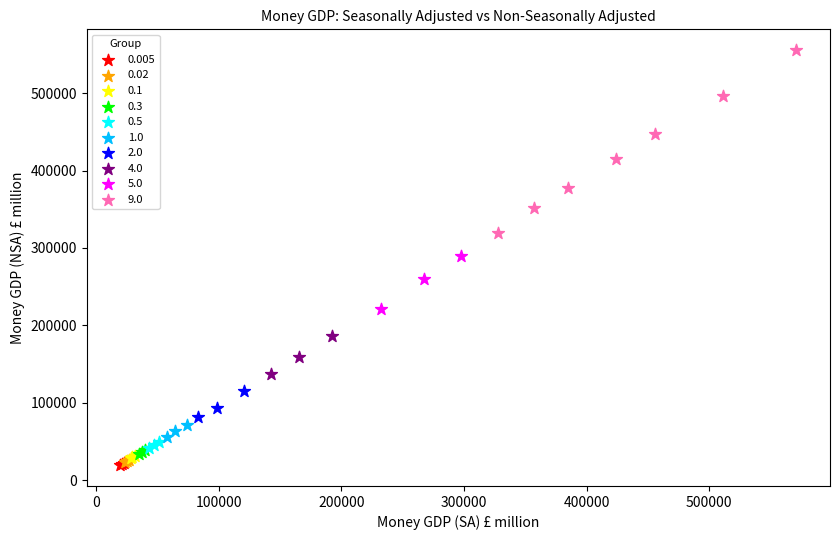

What are all the series names shown in the legend?

0.005, 0.02, 0.1, 0.3, 0.5, 1.0, 2.0, 4.0, 5.0, 9.0